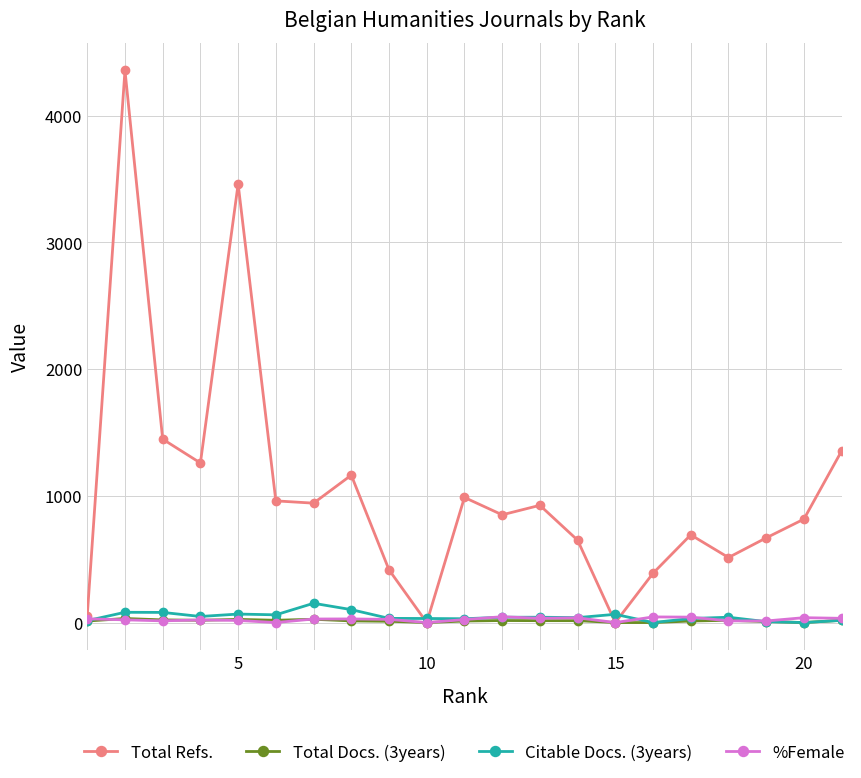

Which series has the largest total across all categories?

Total Refs.